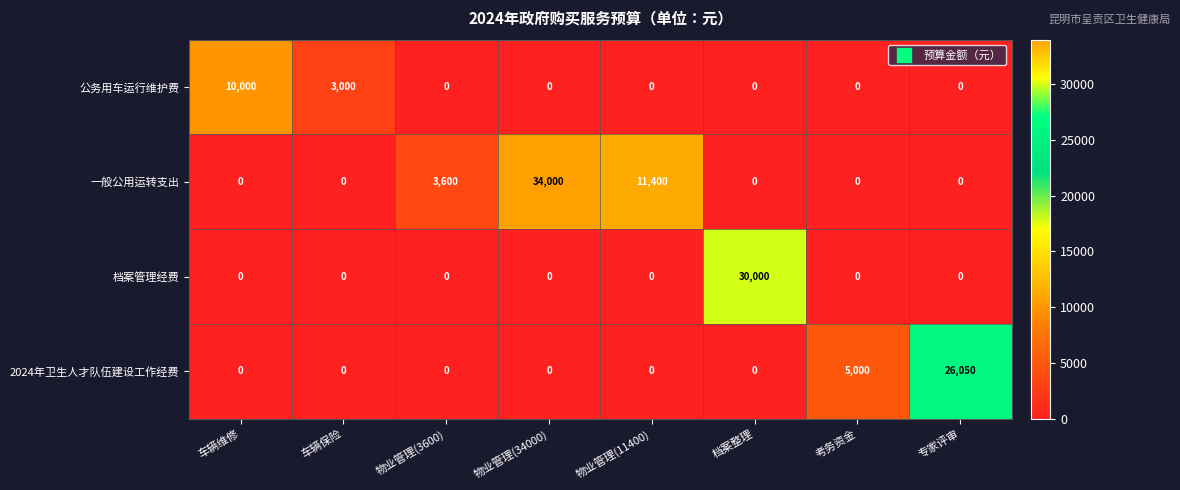

The 一般公用运转支出 series shows 19092 at 物业管理(11400). True or false?

False